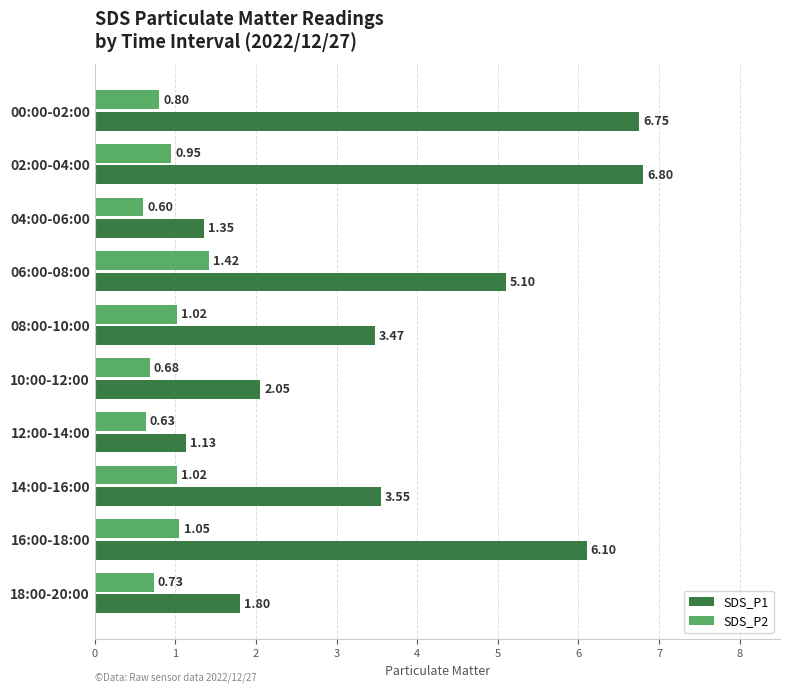

Which series has the largest total across all categories?

SDS_P1